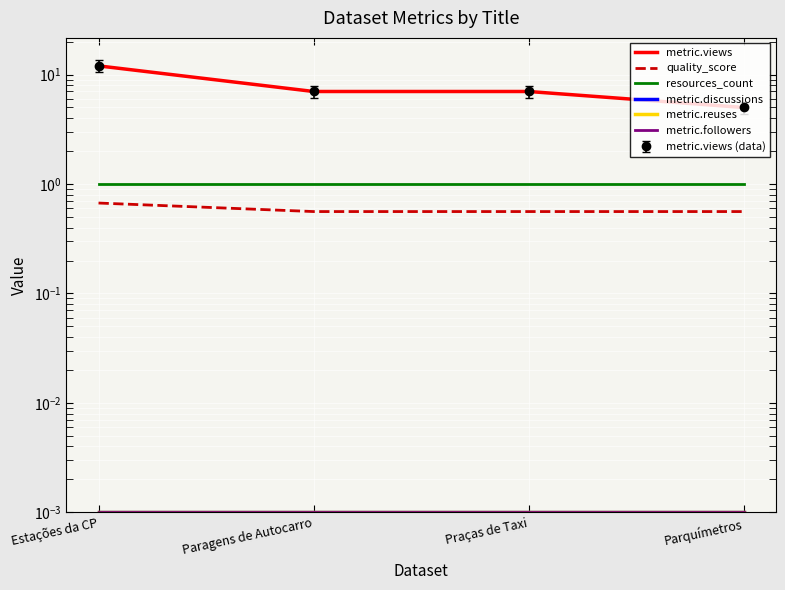

Where is metric.followers nearest to the value 0?

Estações da CP